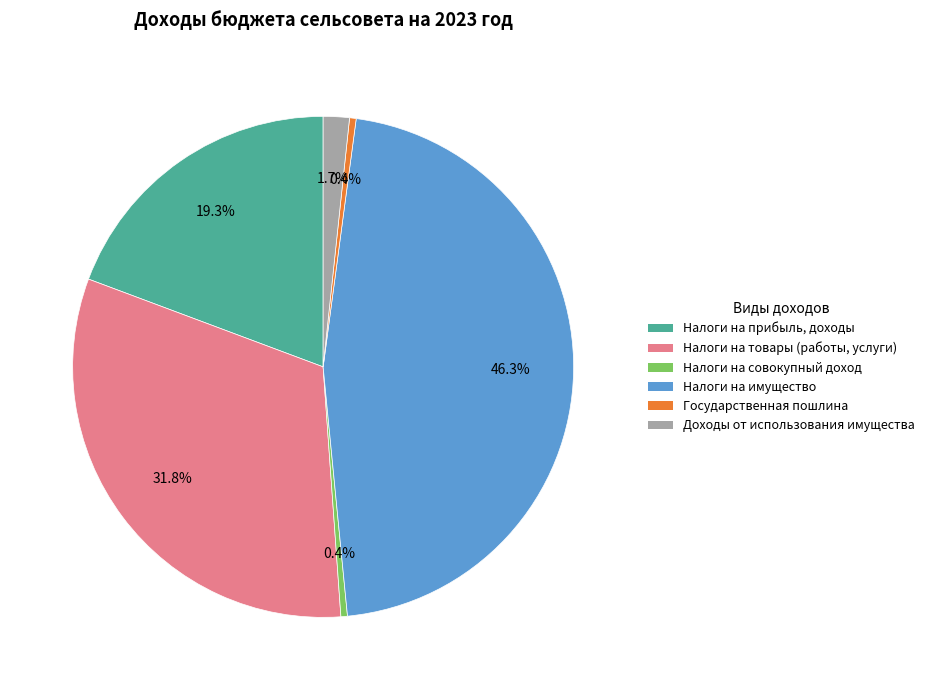

Is there any slice that represents more than half of the pie?

No